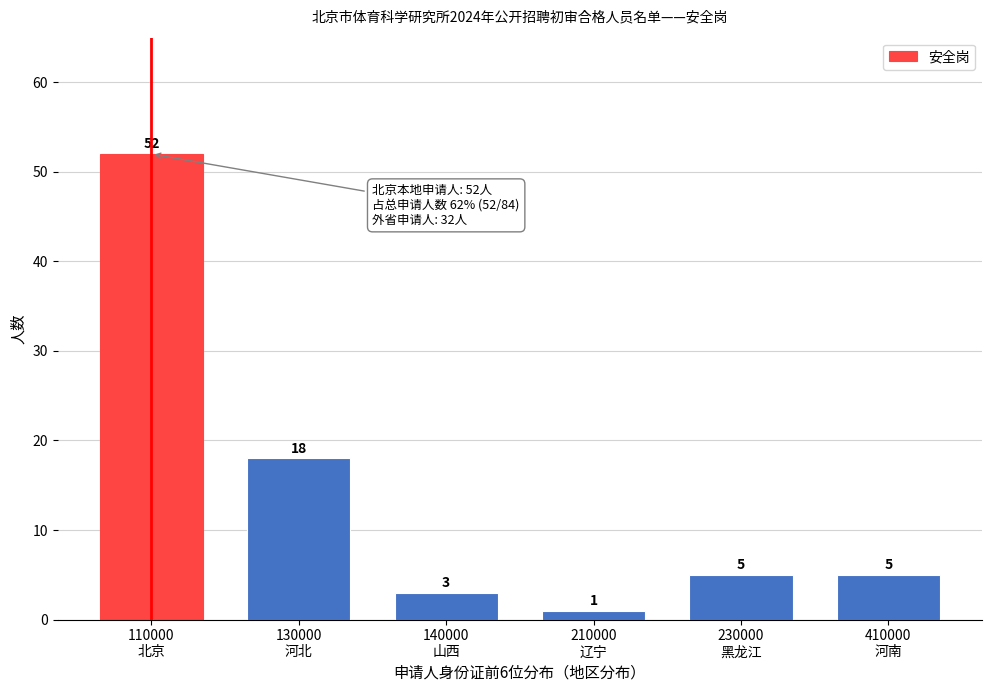

Reading left to right, what are all the values shown in this chart?

52	18	3	1	5	5